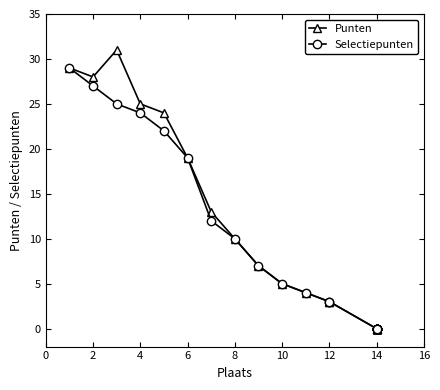

True or false: Punten has a value of 21 at 14.

False